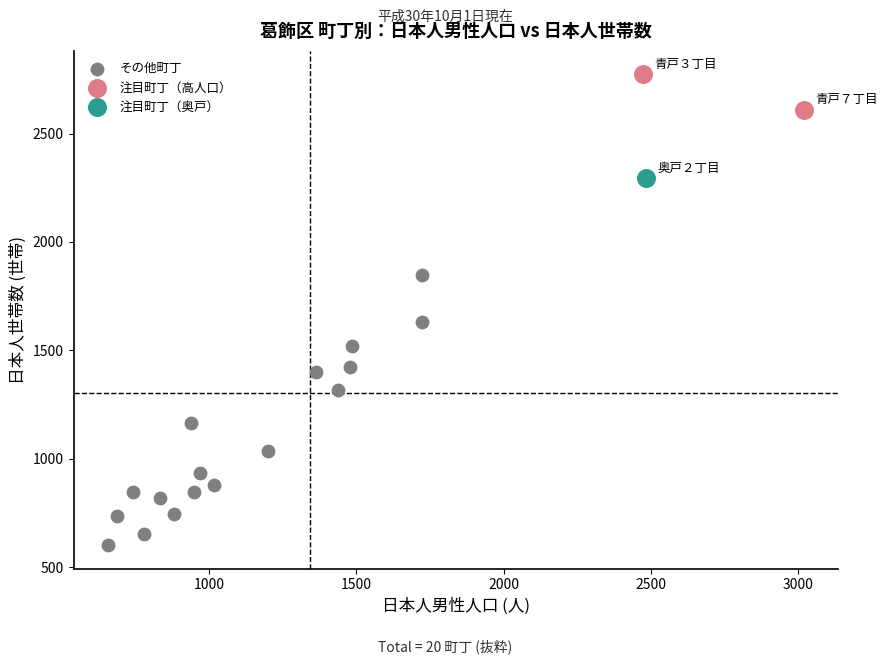

What are all the series names shown in the legend?

その他町丁, 注目町丁（高人口）, 注目町丁（奥戸）